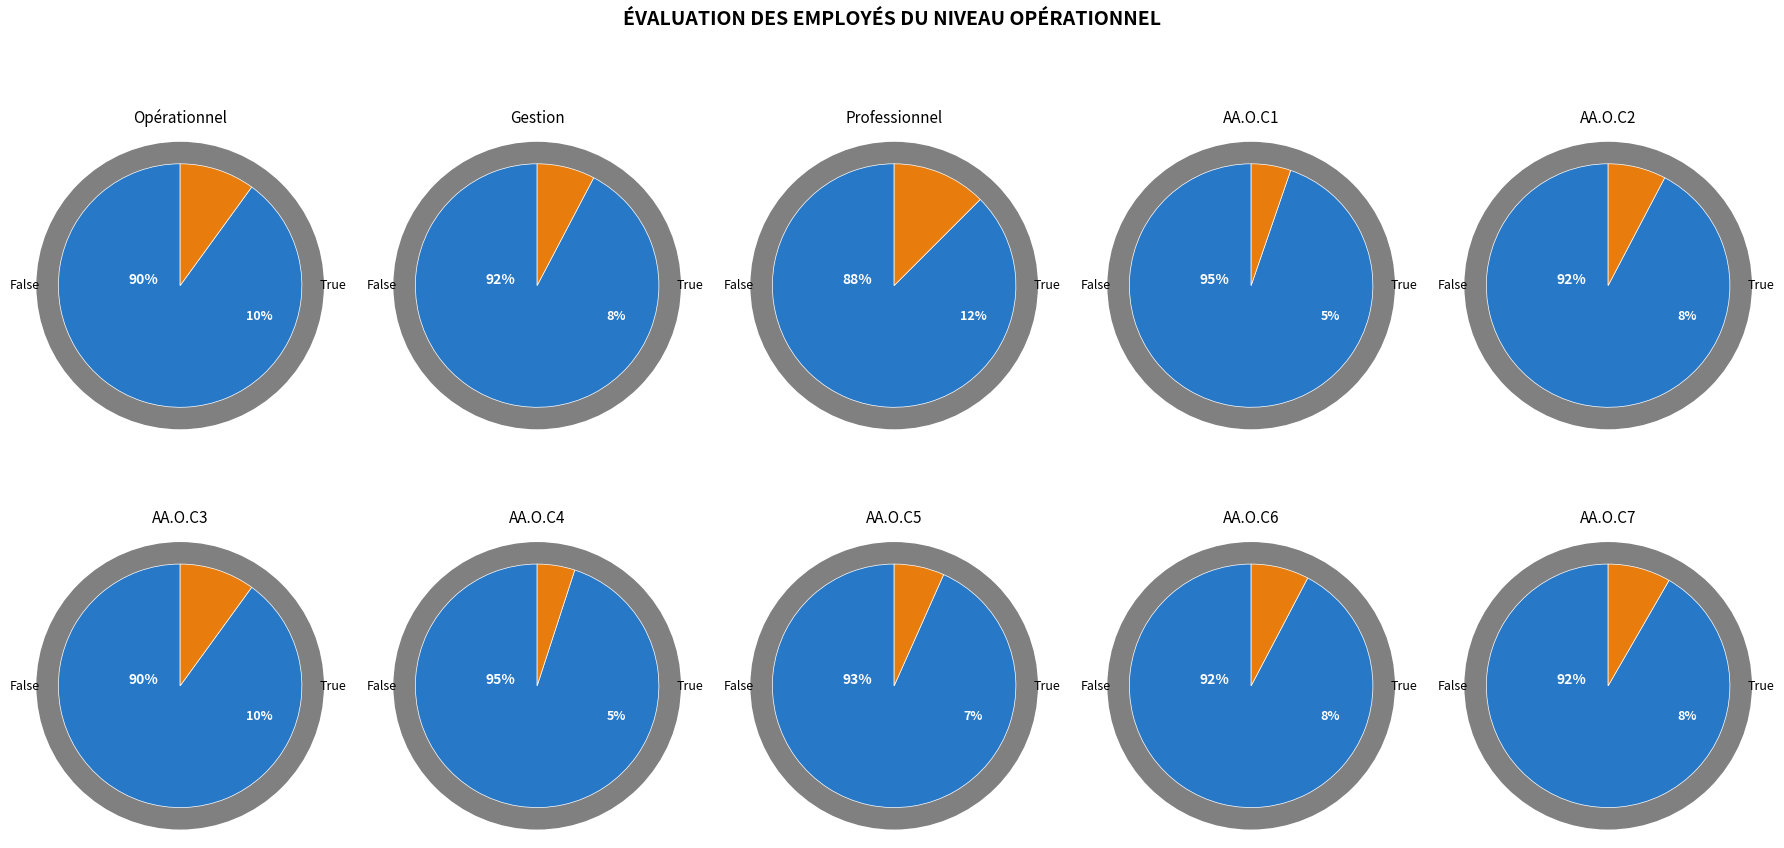

Combined, do Opérationnel and AA.O.C4 account for over 50%?

No